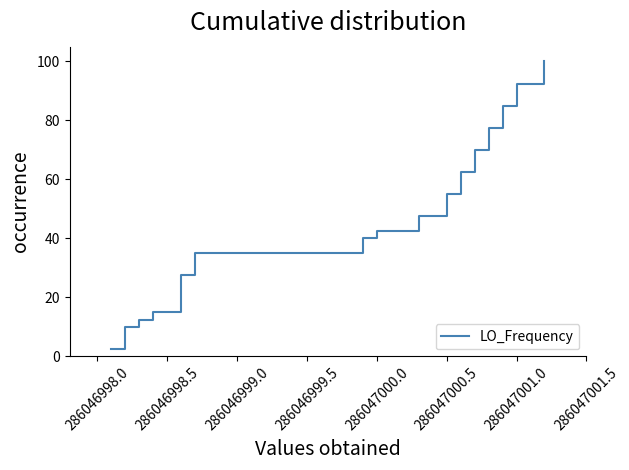

Is it true that the value at 15 is 18.6?

False